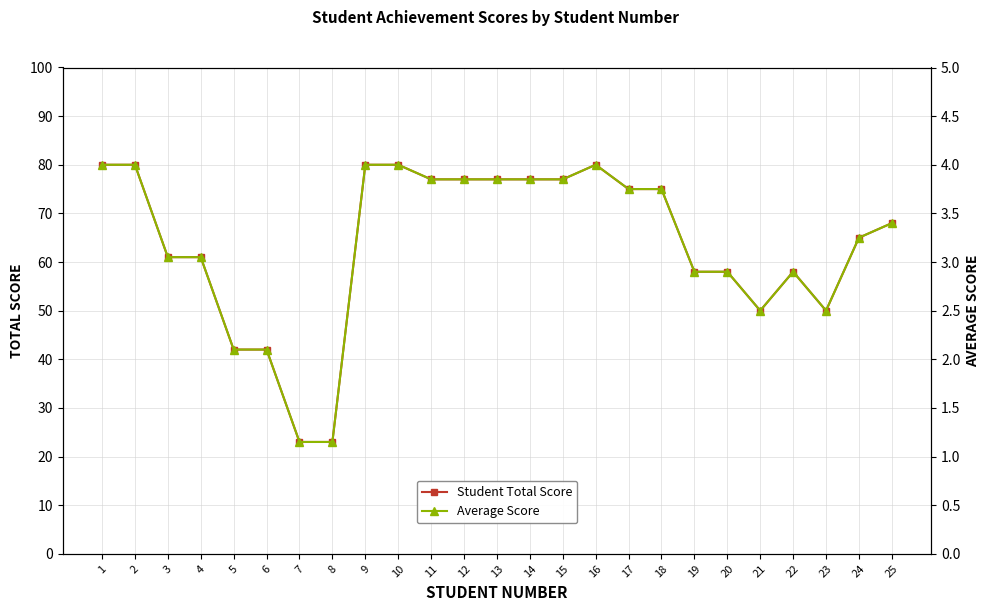

How many lines are shown in the chart?

2